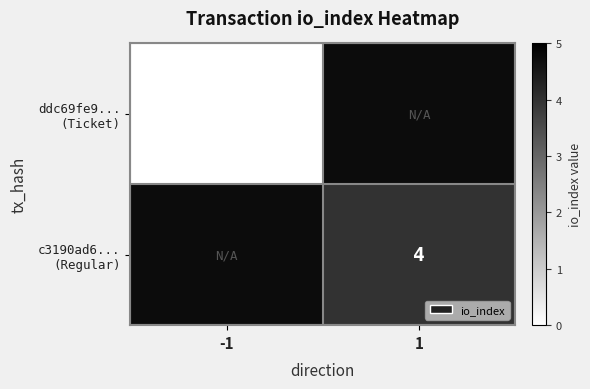

List the labels in order of c3190ad6... (Regular) value, largest first.

-1, 1